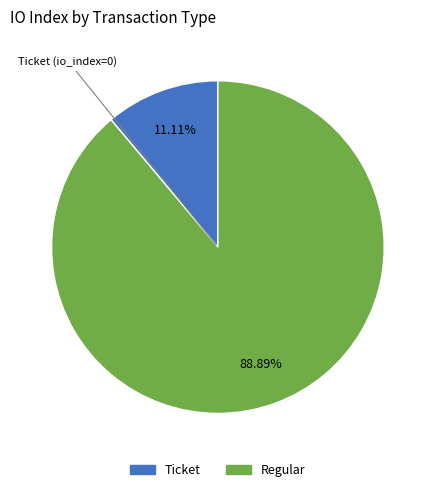

Combined, what portion of the pie is Ticket and Regular?

100.0%